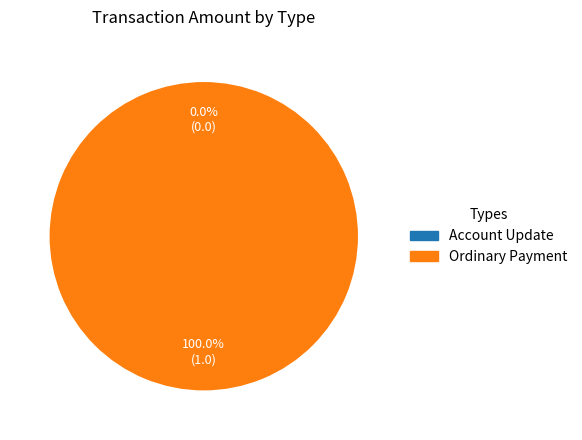

Between Ordinary Payment and Account Update, which is larger?

Ordinary Payment